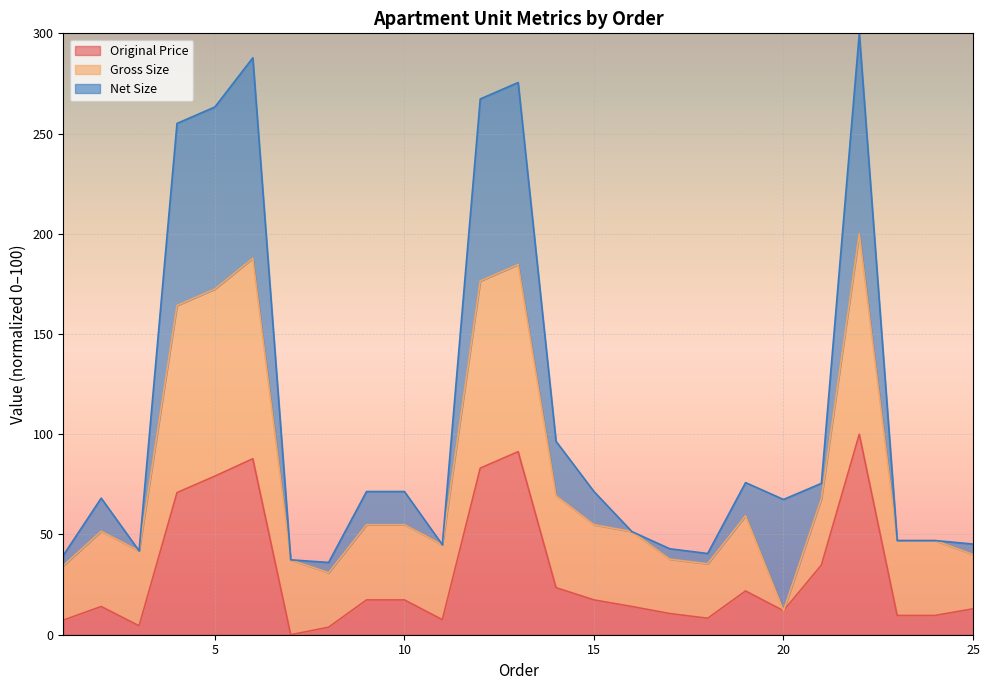

What is the value of the Original Price point at the 15th from the left?

17.4